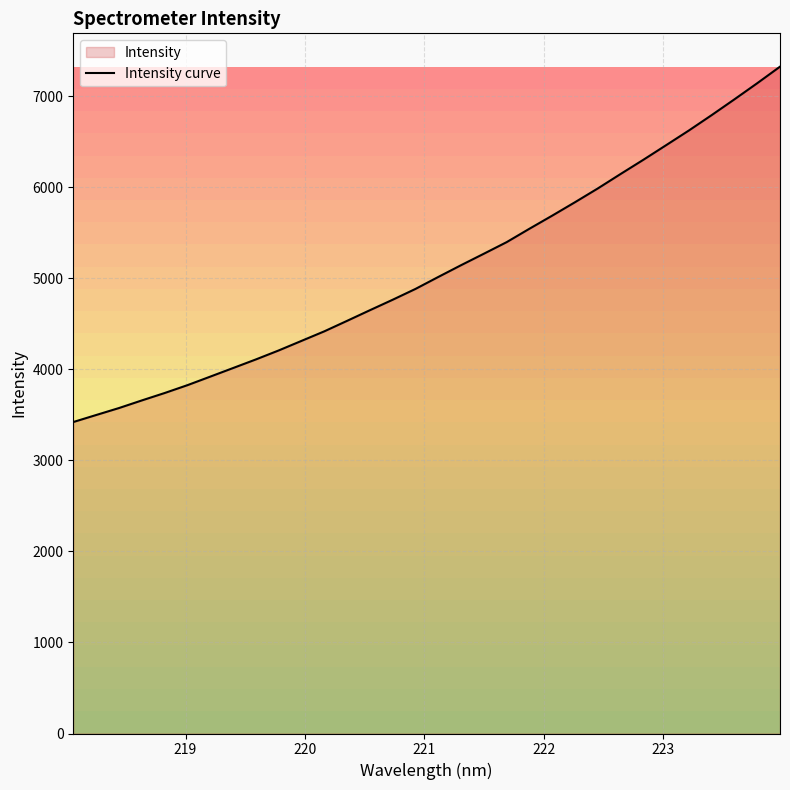

What is the difference between the second highest and second lowest values?

3644.8